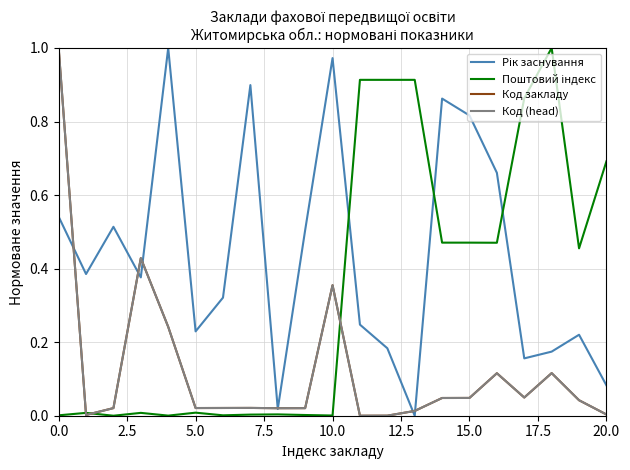

List the series in order of their peak value, lowest first.

Рік заснування, Поштовий індекс, Код закладу, Код (head)